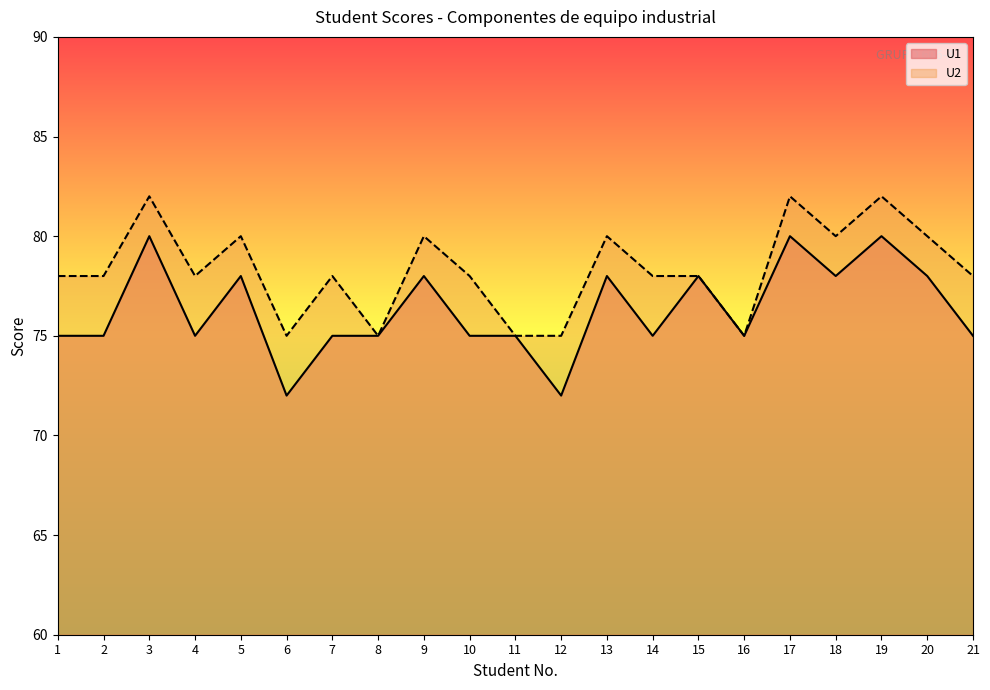

At which category is the sum across all series the highest?

3